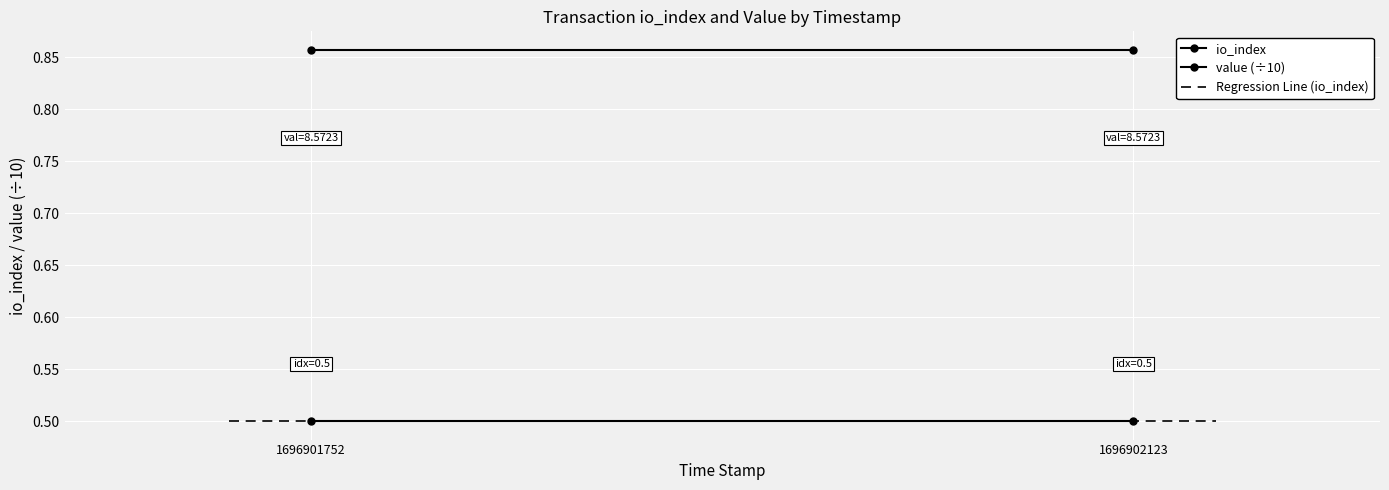

Rank the series by their maximum value, from highest to lowest.

value (÷10), io_index, Regression Line (io_index)